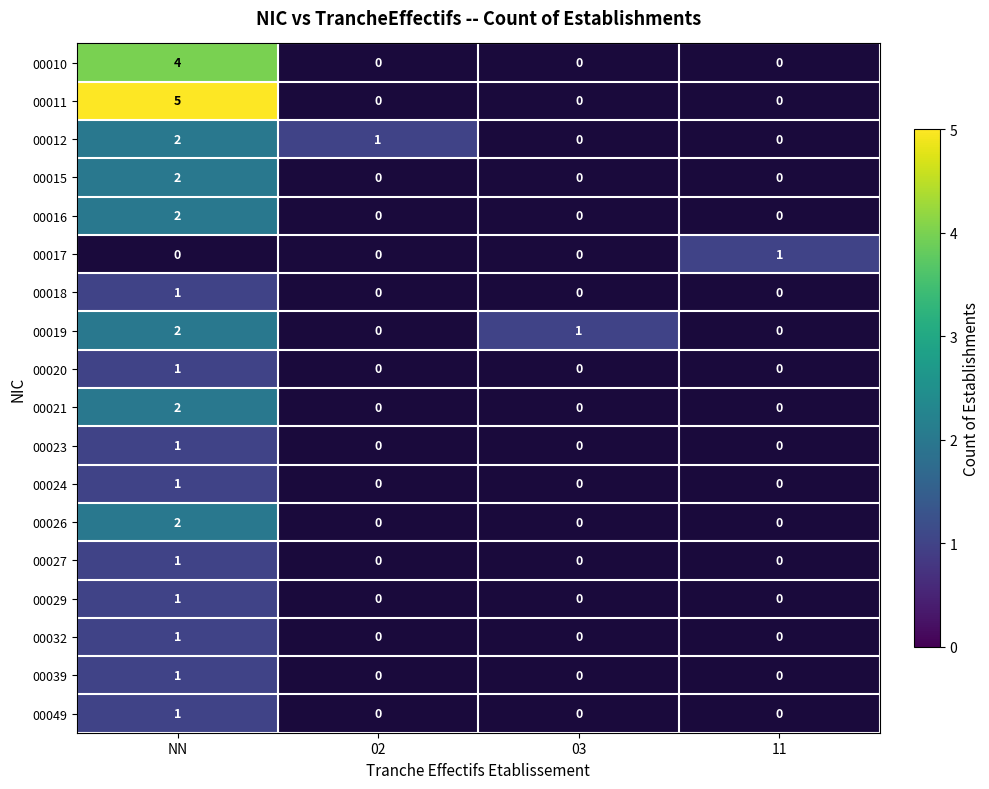

Which category has the highest value across all series?

NN